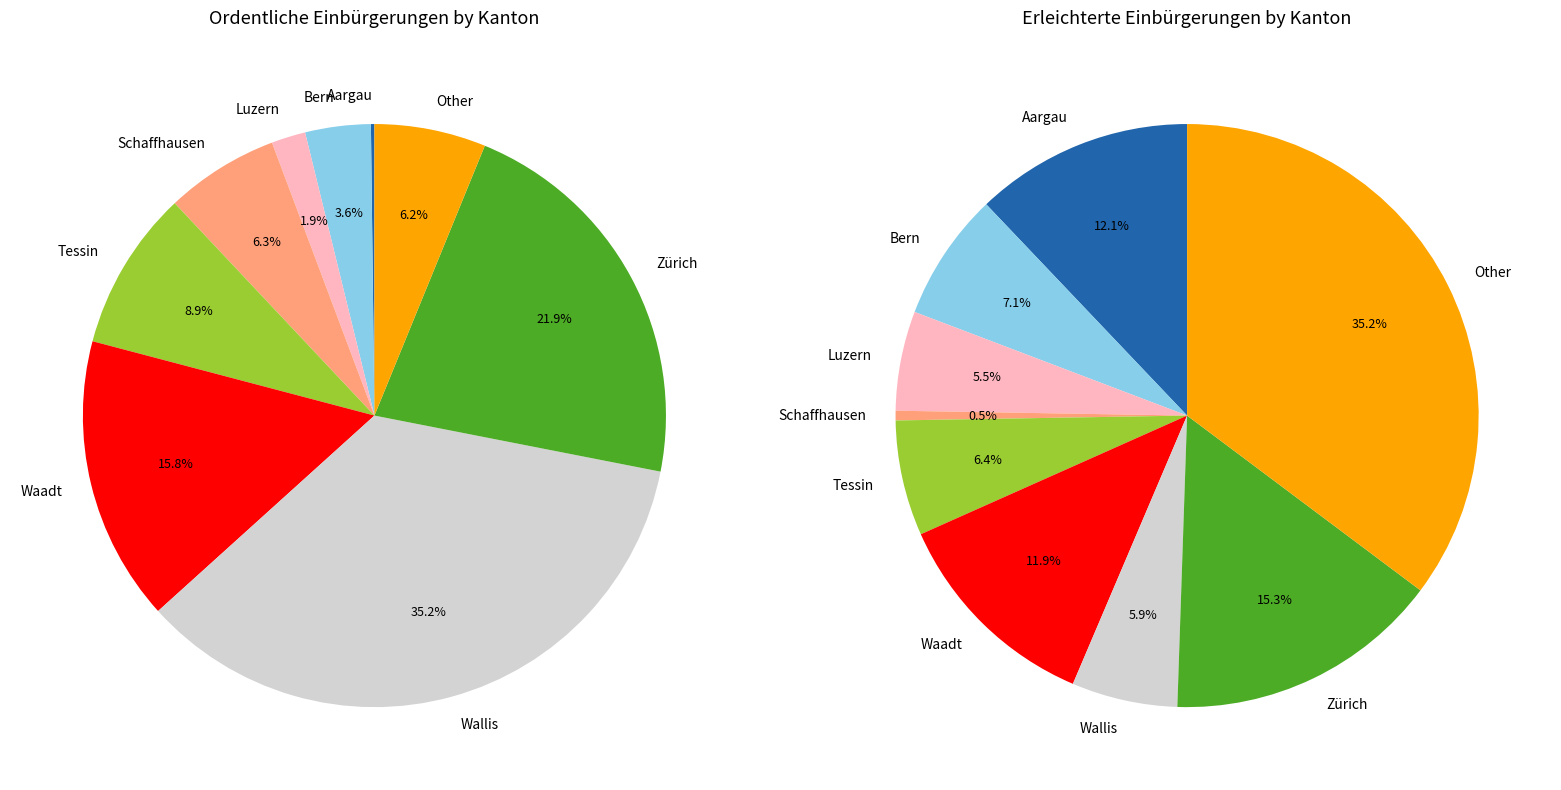

Do Schaffhausen and Nidwalden together represent more than half of the pie?

No